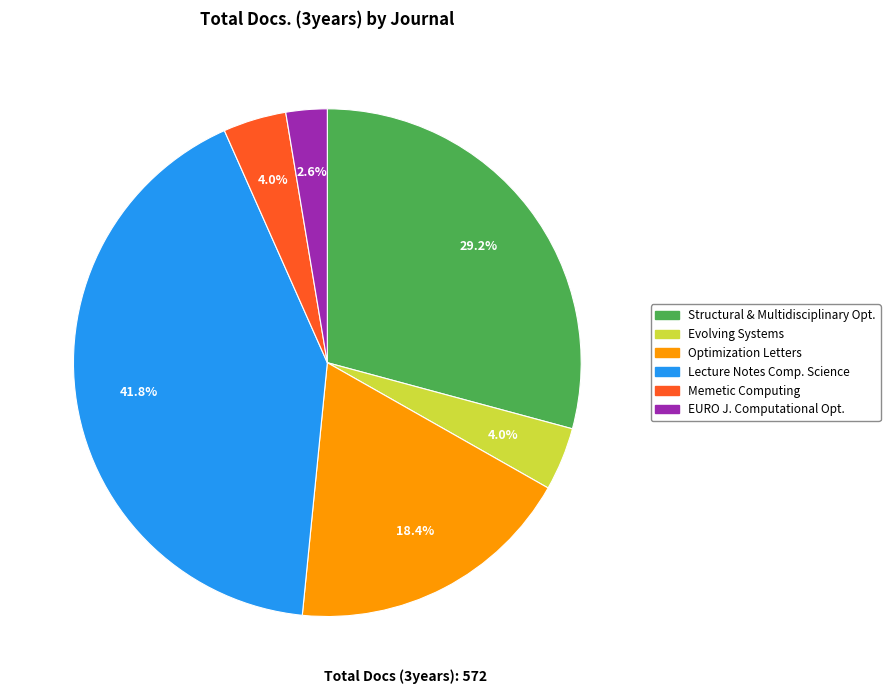

Does any single category account for the majority?

No